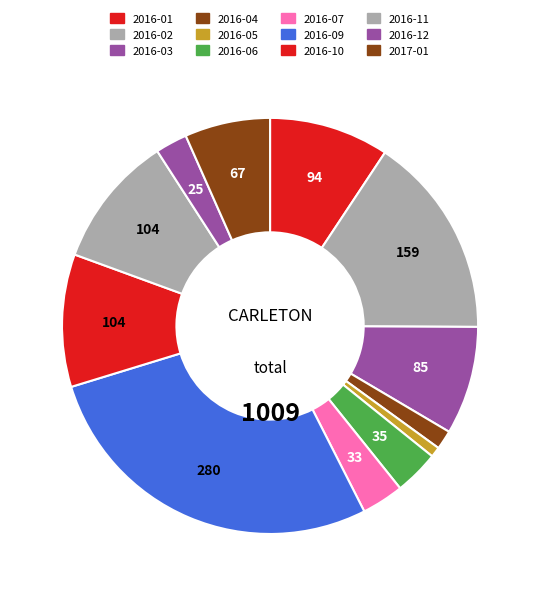

To the nearest percent, what percentage of the pie is 2016-02?

16%